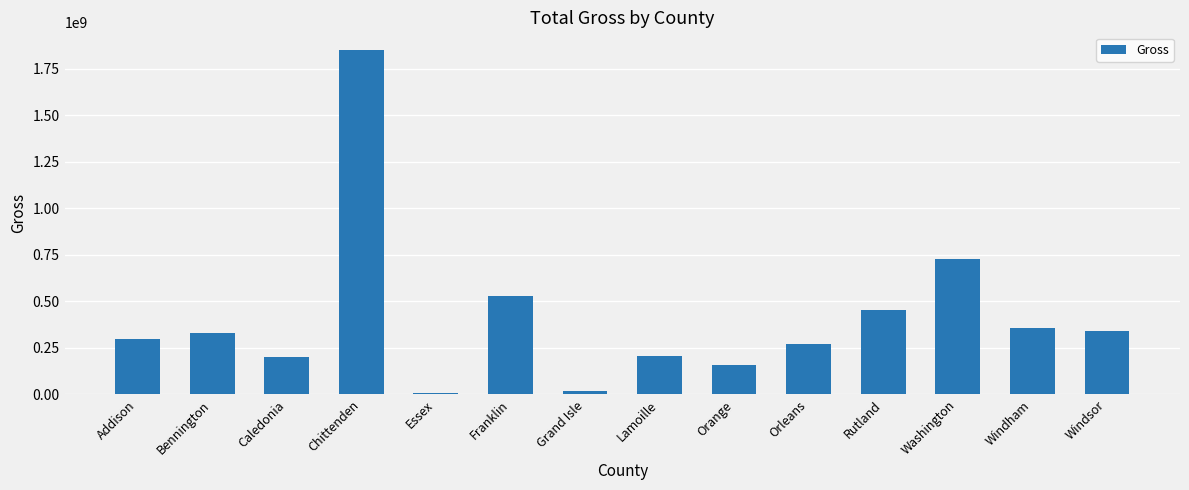

Count the number of categories in the chart.

14